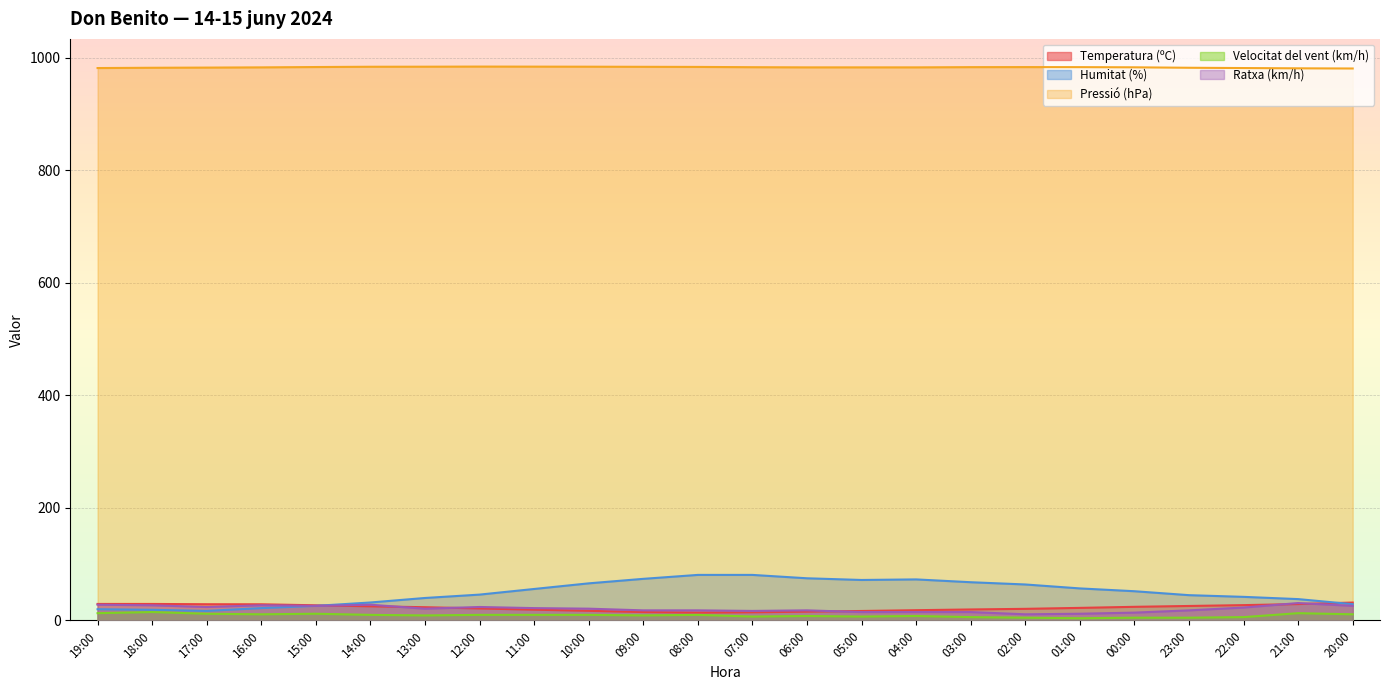

True or false: Velocitat del vent (km/h) has a value of 6.0 at 22:00.

True